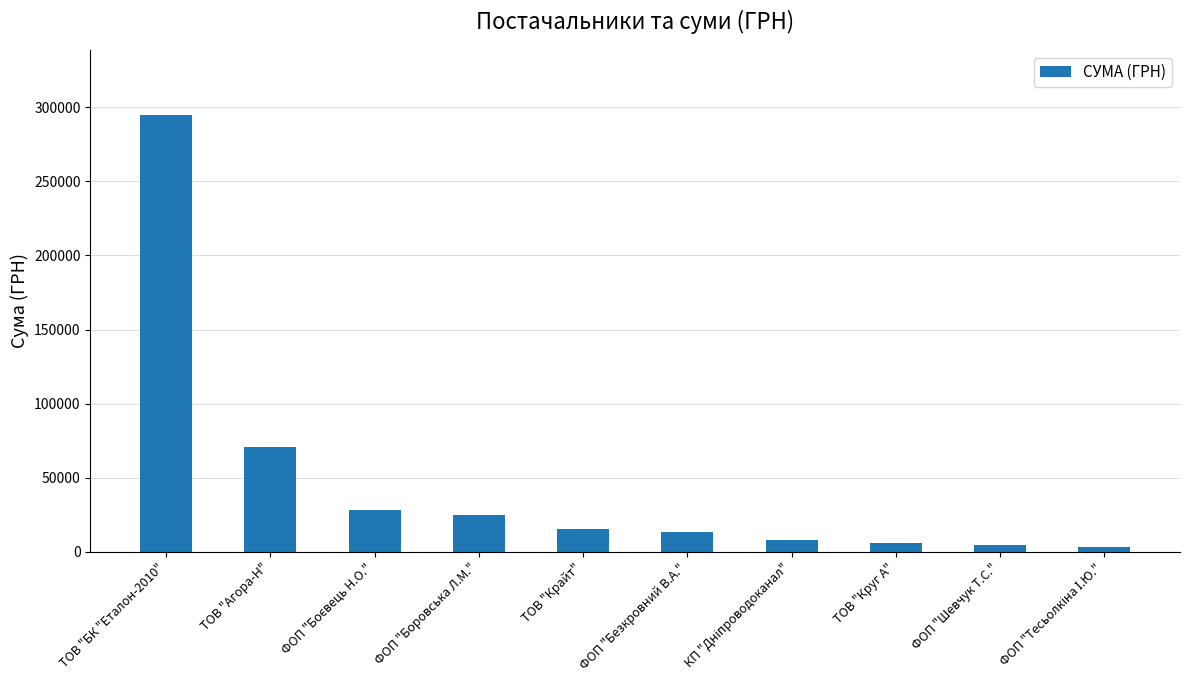

Which label corresponds to the largest value in the chart?

ТОВ "БК "Еталон-2010"